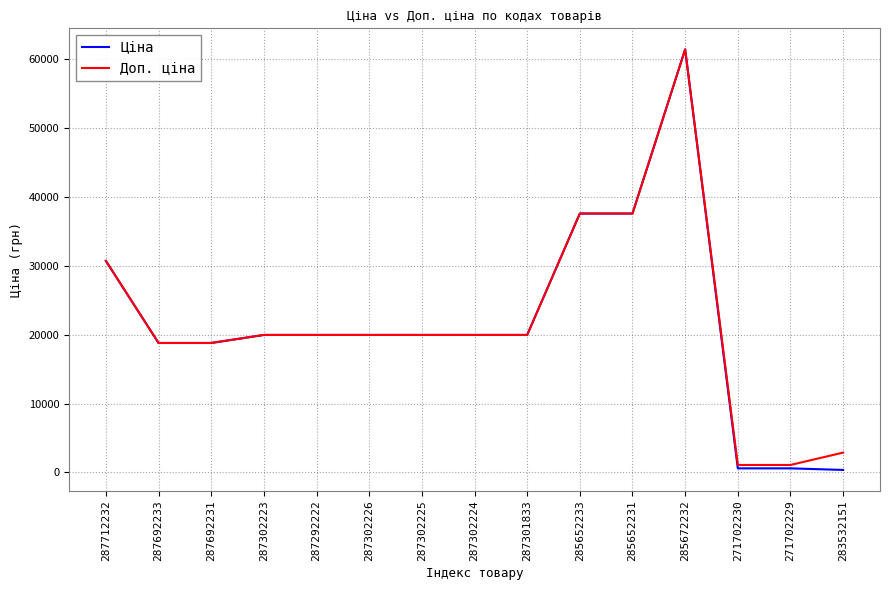

What is the difference between the Доп. ціна values at 283532151 and 287692233?

15918.0